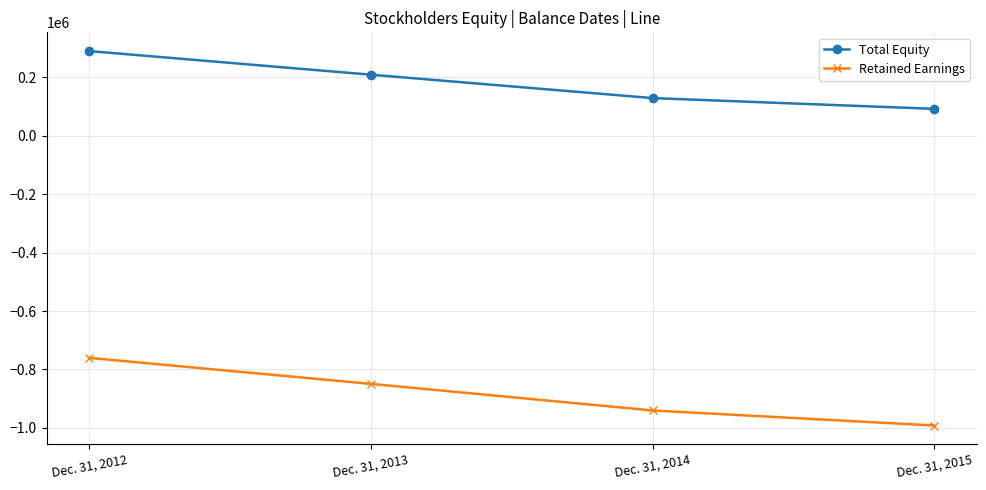

What is the sum of the Retained Earnings values at Dec. 31, 2013 and Dec. 31, 2015?

-1840920